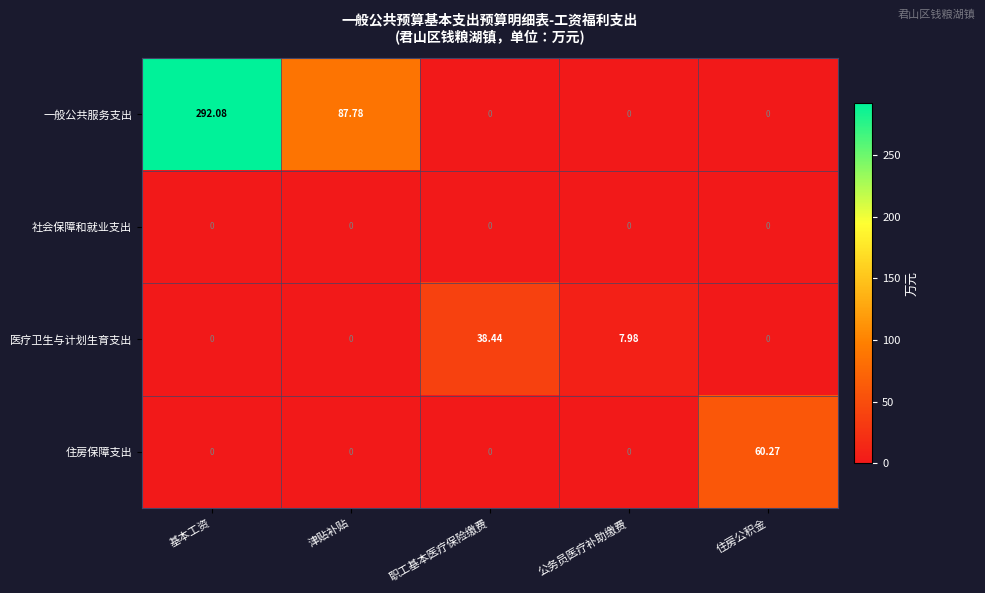

Rank the series by their maximum value, from lowest to highest.

社会保障和就业支出, 医疗卫生与计划生育支出, 住房保障支出, 一般公共服务支出